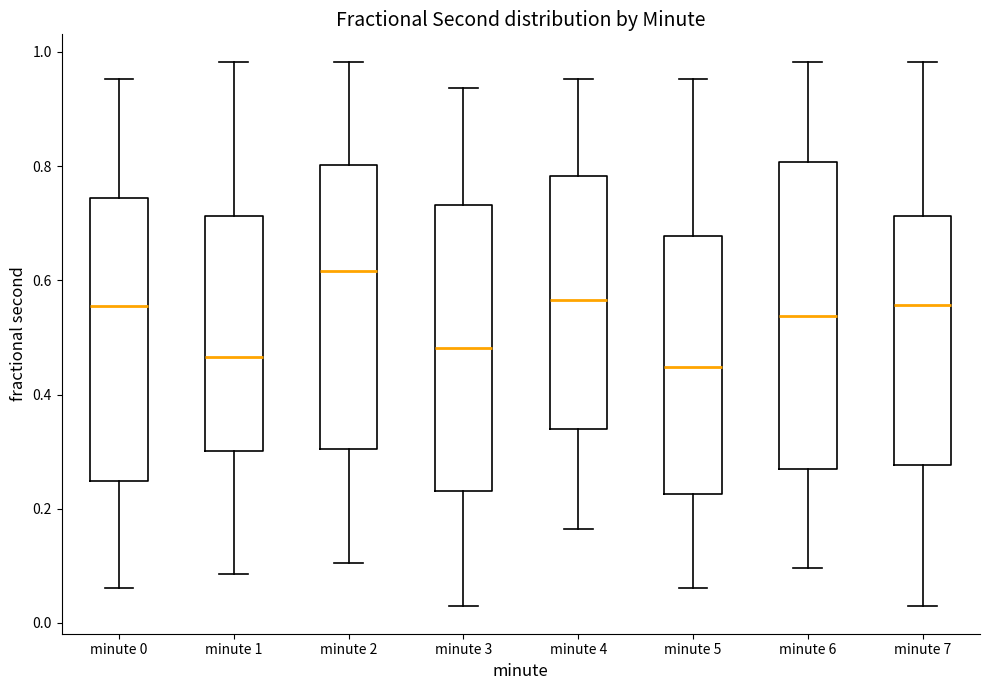

Reading left to right, read every box against the y-axis: the position of its median line, the range the box covers, and the ends of its whiskers. The values are not printed on the chart, so give them approximately, as read against the axis.

minute 0: median 0.56, box 0.24 to 0.74, whiskers 0.06 to 0.96
minute 1: median 0.46, box 0.30 to 0.72, whiskers 0.08 to 0.98
minute 2: median 0.62, box 0.30 to 0.80, whiskers 0.10 to 0.98
minute 3: median 0.48, box 0.24 to 0.74, whiskers 0.02 to 0.94
minute 4: median 0.56, box 0.34 to 0.78, whiskers 0.16 to 0.96
minute 5: median 0.44, box 0.22 to 0.68, whiskers 0.06 to 0.96
minute 6: median 0.54, box 0.26 to 0.80, whiskers 0.10 to 0.98
minute 7: median 0.56, box 0.28 to 0.72, whiskers 0.02 to 0.98